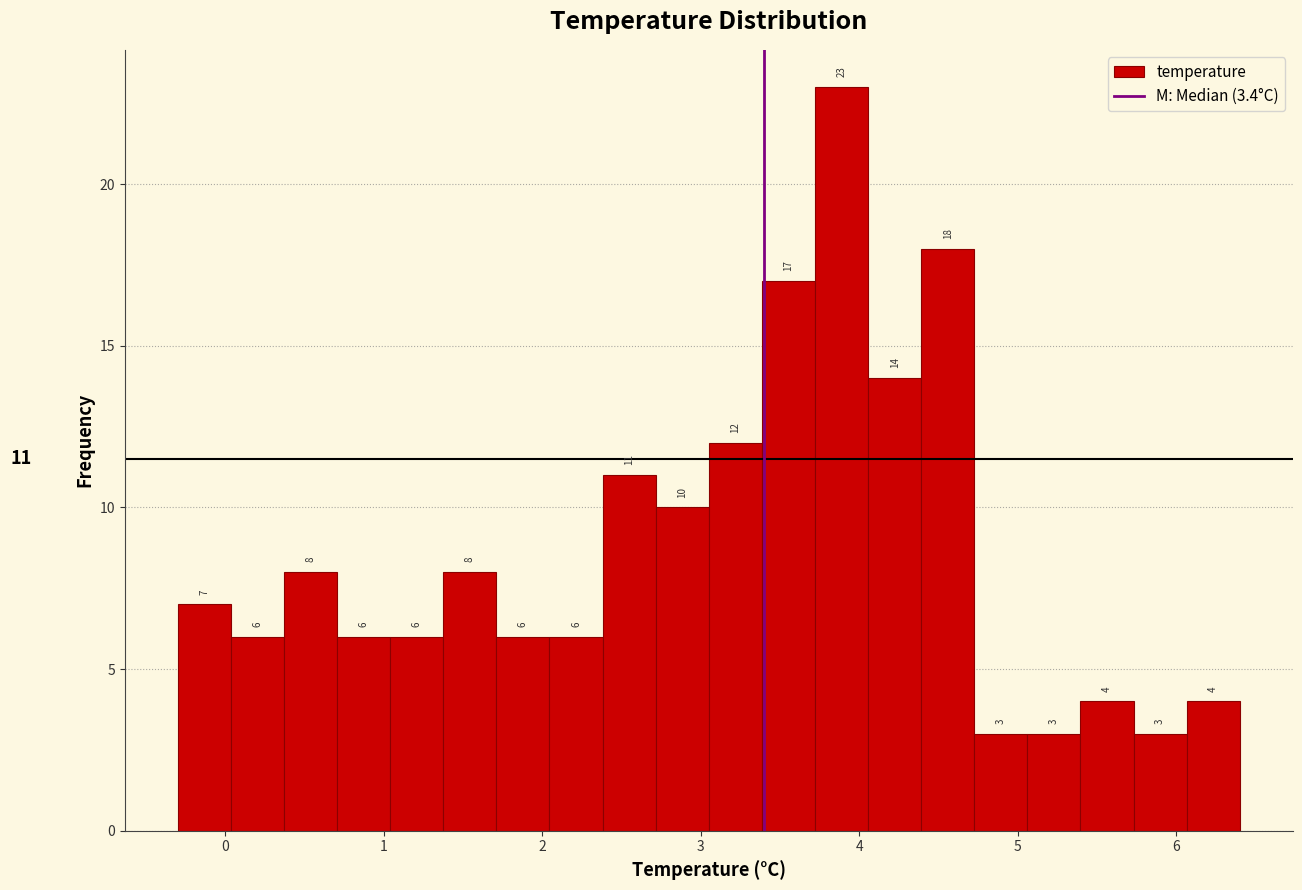

Around what value on the x-axis is the tallest bar? Give the approximate position of its centre, as read against the axis.

3.9